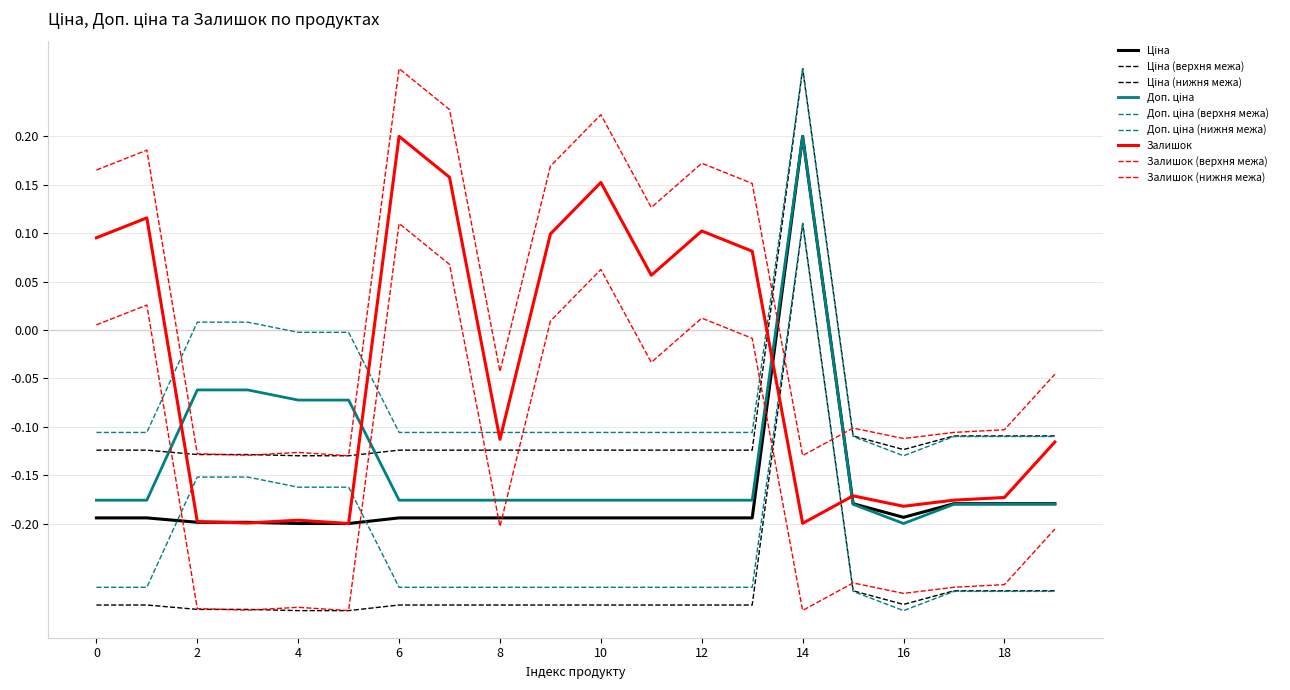

How many lines are shown in the chart?

9